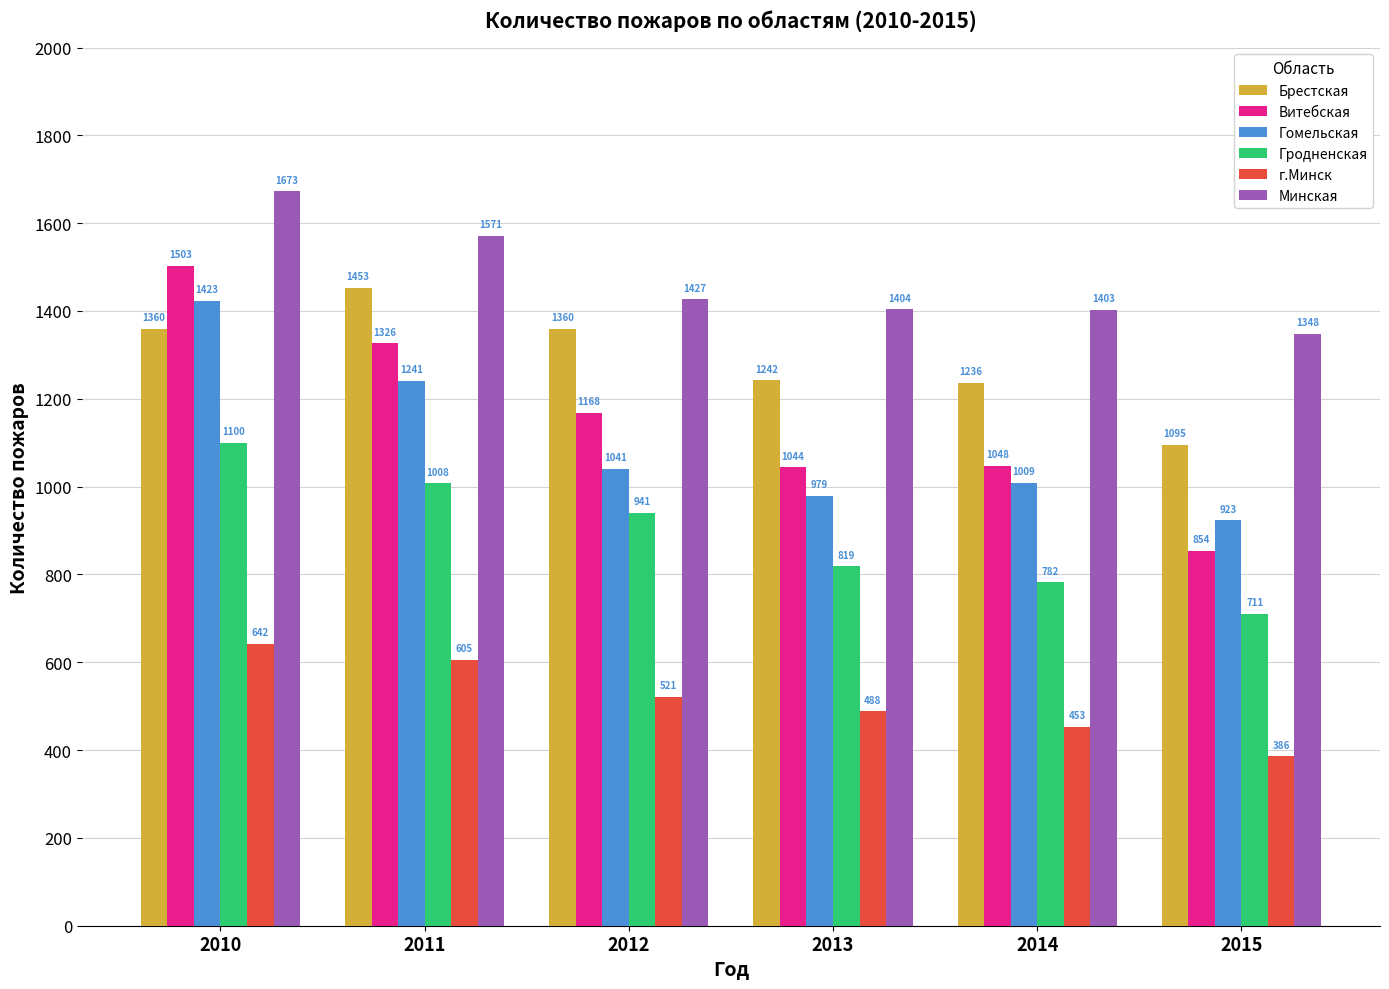

Reading left to right, transcribe all the data shown in this chart.

Брестская: 2010=1360	2011=1453	2012=1360	2013=1242	2014=1236	2015=1095
Витебская: 2010=1503	2011=1326	2012=1168	2013=1044	2014=1048	2015=854
Гомельская: 2010=1423	2011=1241	2012=1041	2013=979	2014=1009	2015=923
Гродненская: 2010=1100	2011=1008	2012=941	2013=819	2014=782	2015=711
г.Минск: 2010=642	2011=605	2012=521	2013=488	2014=453	2015=386
Минская: 2010=1673	2011=1571	2012=1427	2013=1404	2014=1403	2015=1348